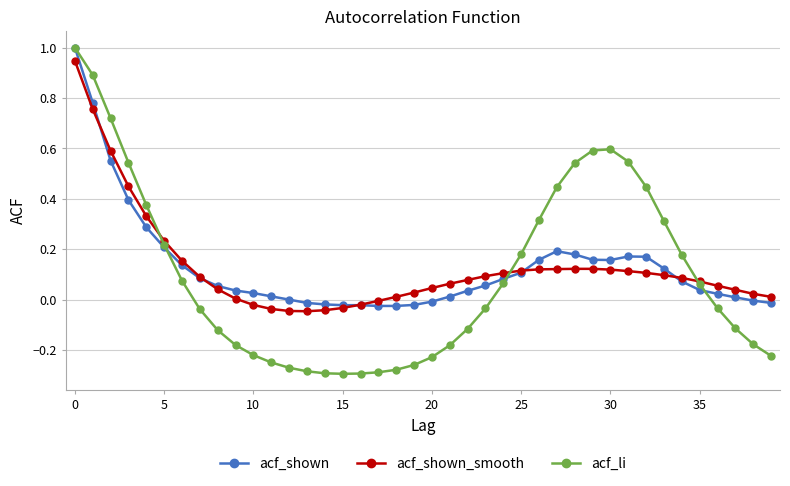

Which series has the largest range (max minus min)?

acf_li